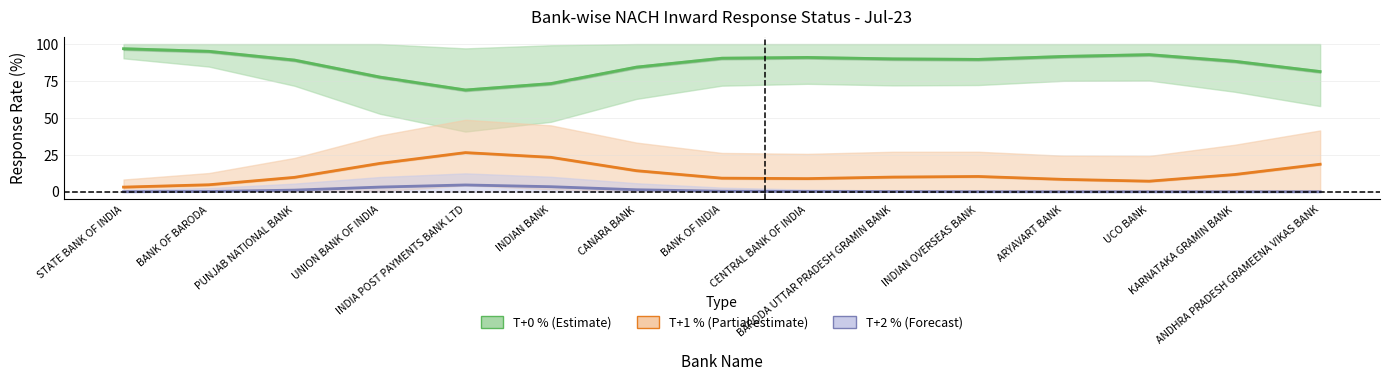

List the series in order of their peak value, highest first.

T+0 % (Estimate), T+1 % (Partial estimate), T+2 % (Forecast)